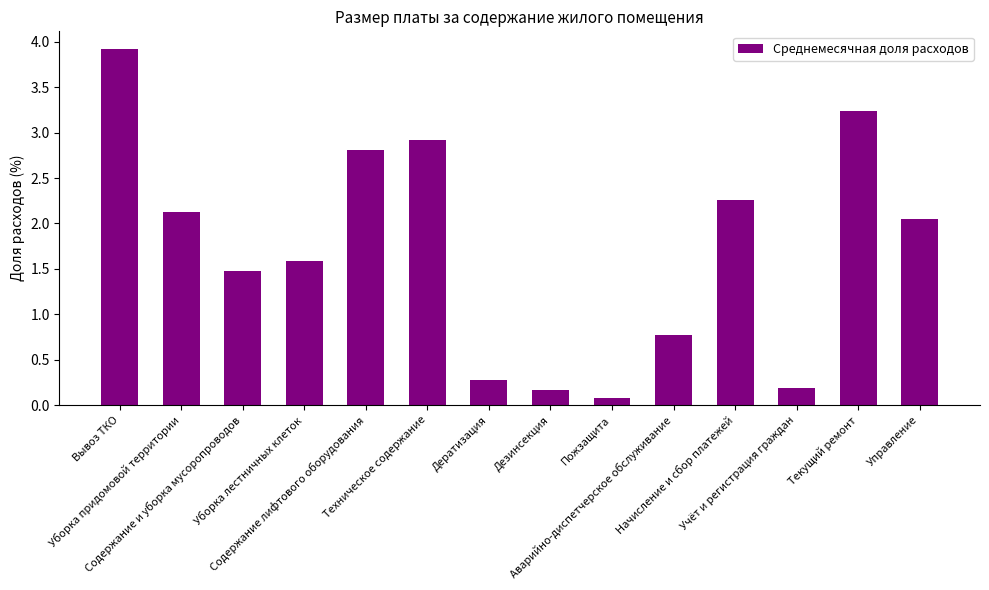

What is the value of the 9th bar from the left?

0.1